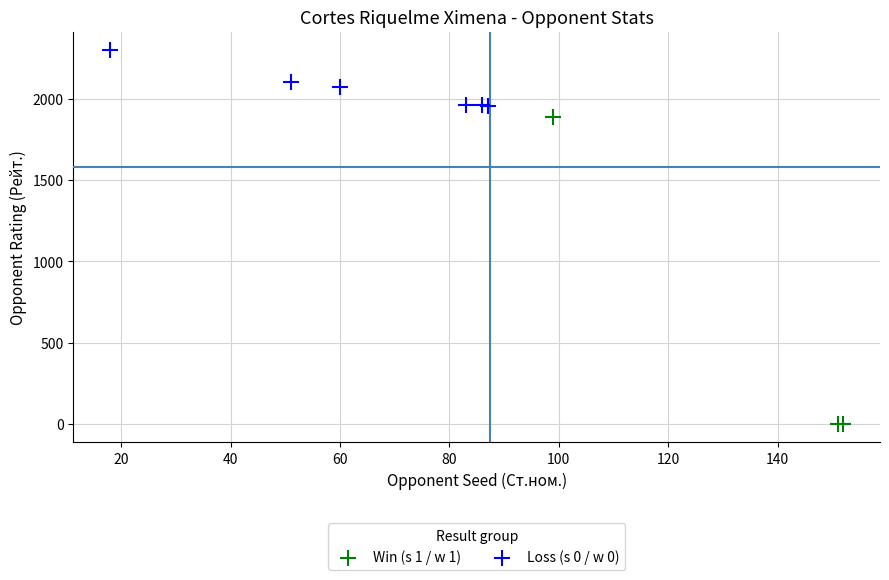

Which series contains the lowest Y value?

Win (s 1 / w 1)